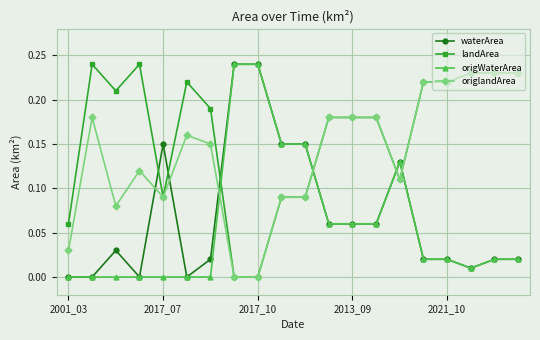

Which series has the largest total across all categories?

landArea